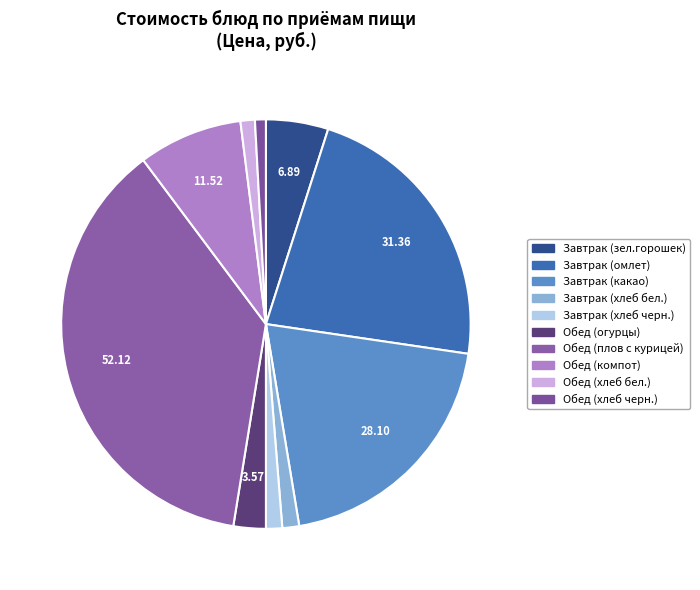

Is it true that Завтрак (омлет) is 22% of the pie?

True